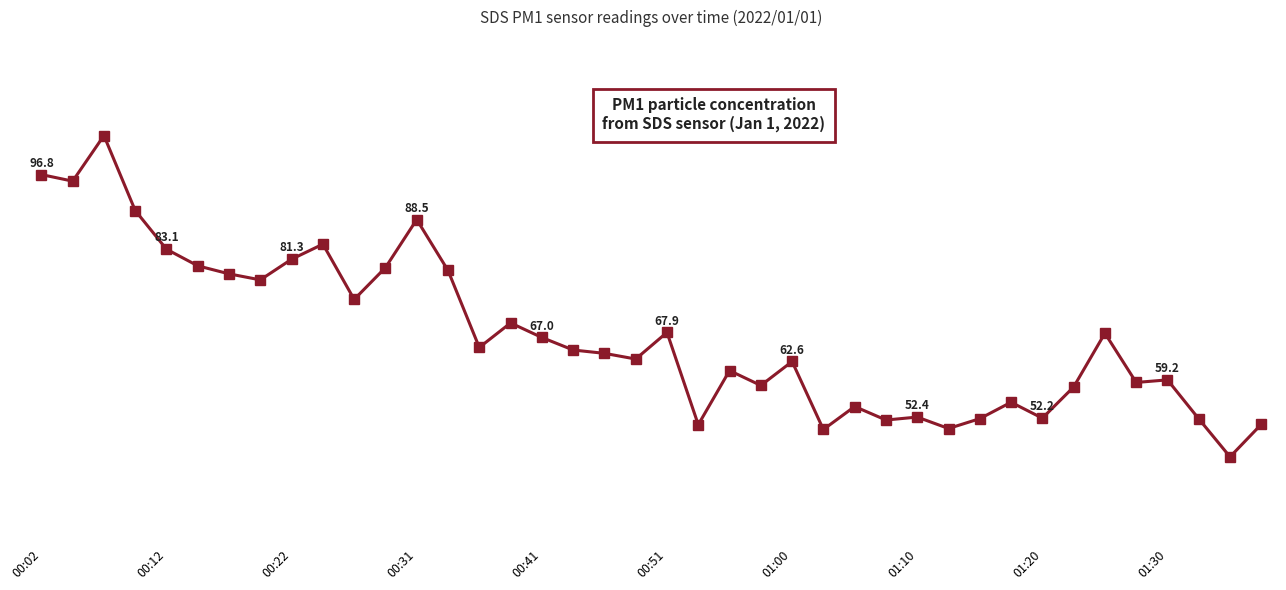

How many interior local peaks (higher than both neighbors) does the data have?

12